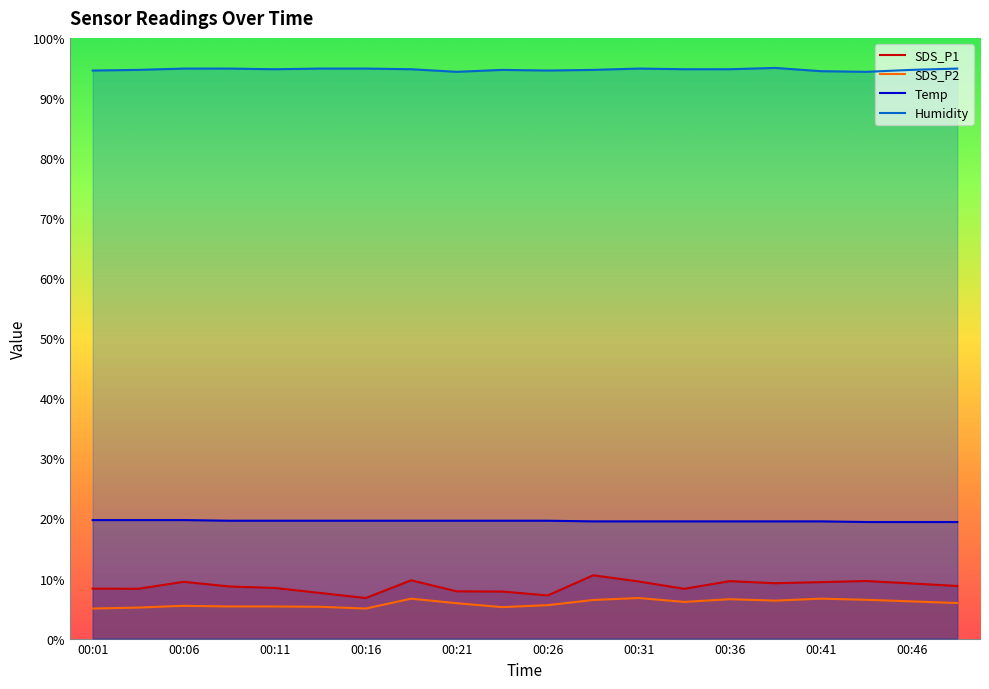

Is it true that SDS_P2 equals 10.6 at 13?

False